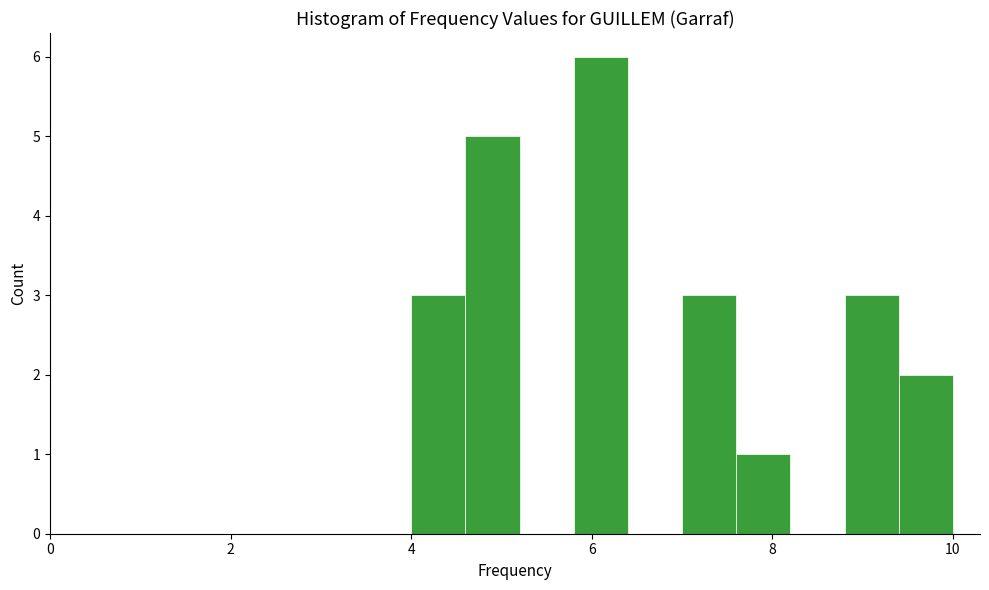

Read against the x-axis, roughly where is the centre of the tallest bar?

6.2